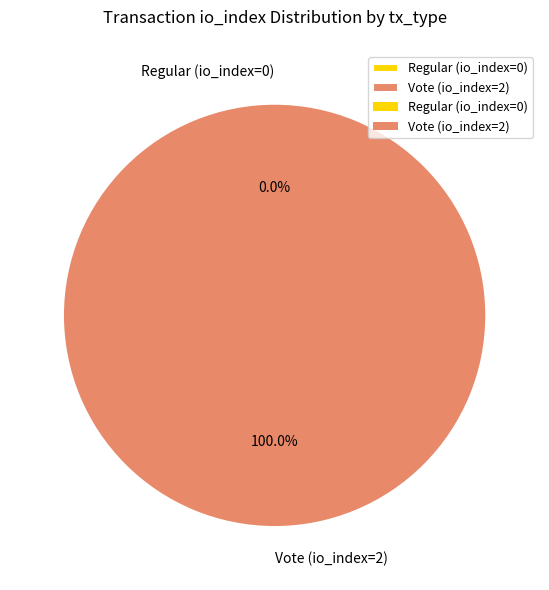

Does Vote (io_index=2) account for over 50% of the chart?

Yes